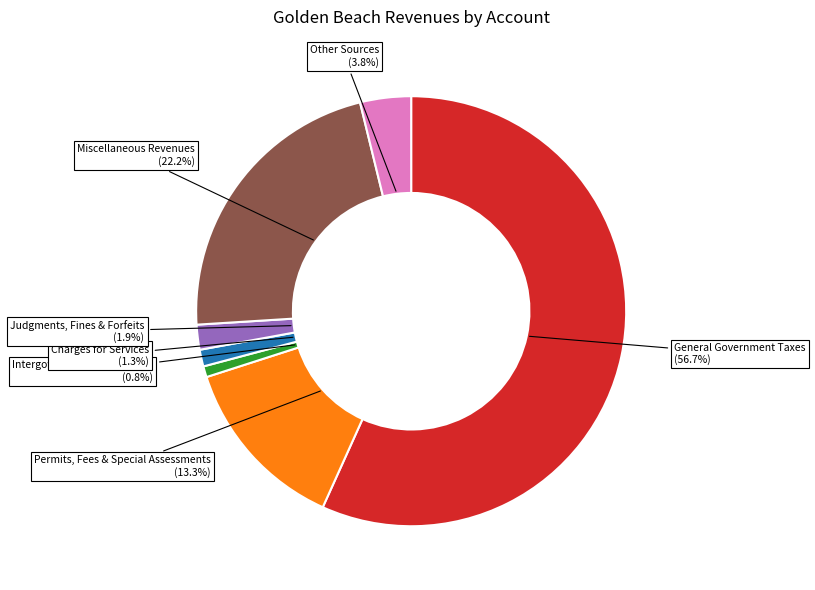

To the nearest percent, what is the difference between the Miscellaneous Revenues and Other Sources slice percentages?

18%